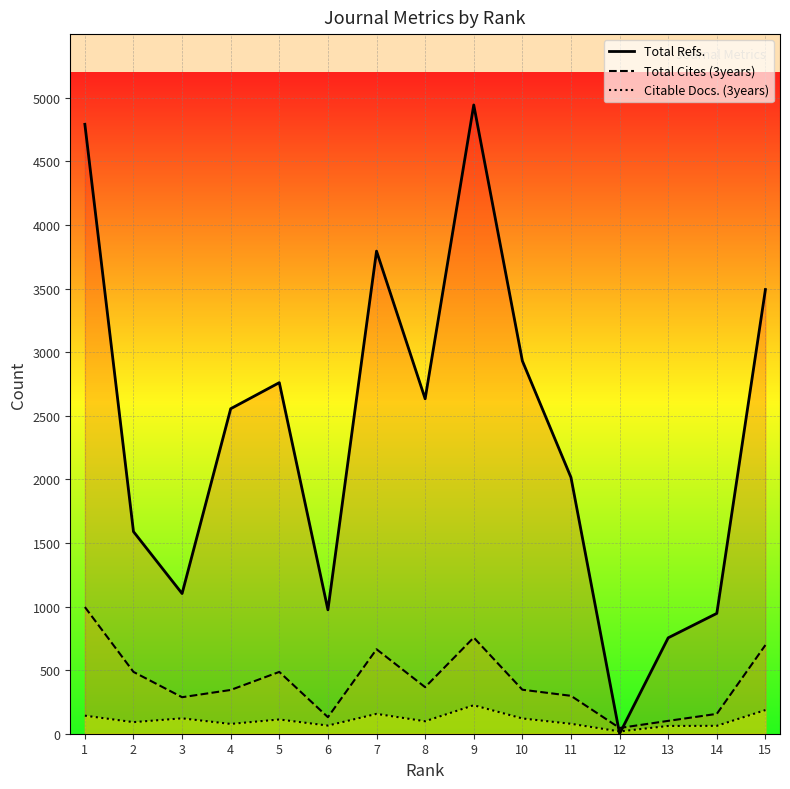

Reading right to left, transcribe all the data shown in this chart.

Total Refs.: 15=3492	14=946	13=754	12=0	11=2015	10=2931	9=4943	8=2633	7=3794	6=974	5=2760	4=2555	3=1102	2=1589	1=4791
Total Cites (3years): 15=697	14=156	13=101	12=45	11=298	10=346	9=756	8=366	7=664	6=130	5=486	4=344	3=287	2=486	1=996
Citable Docs. (3years): 15=186	14=62	13=61	12=18	11=78	10=120	9=224	8=98	7=156	6=64	5=112	4=77	3=121	2=91	1=142